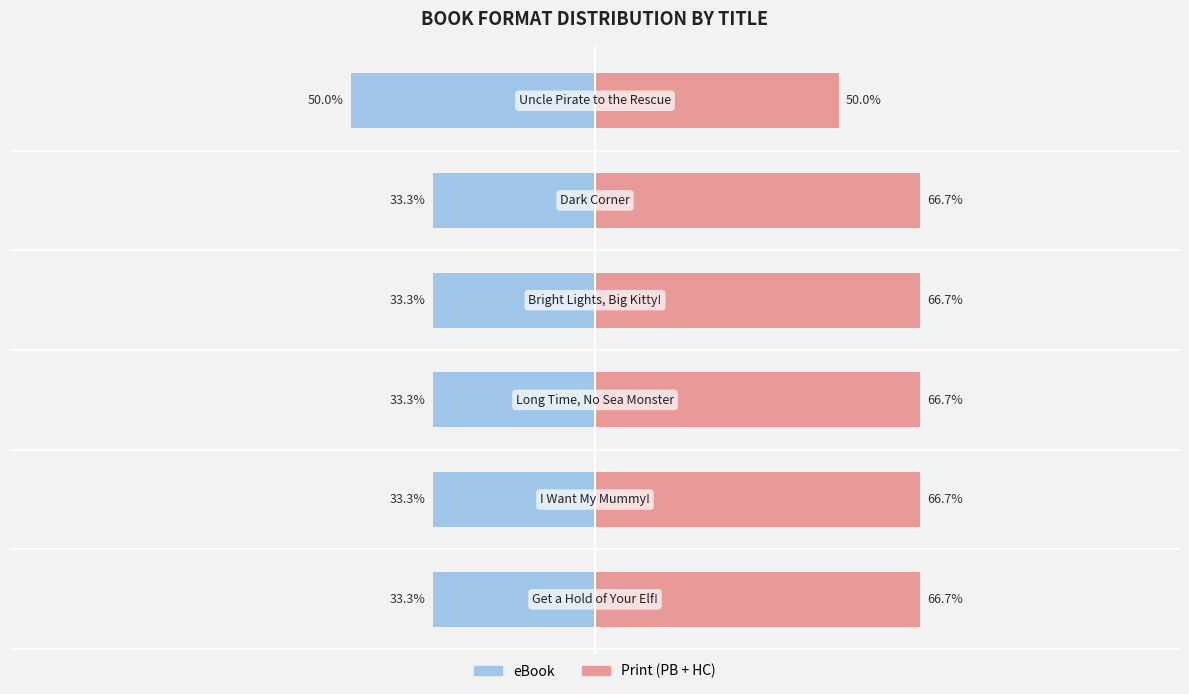

Are the bars grouped side by side (vs. stacked)?

Yes